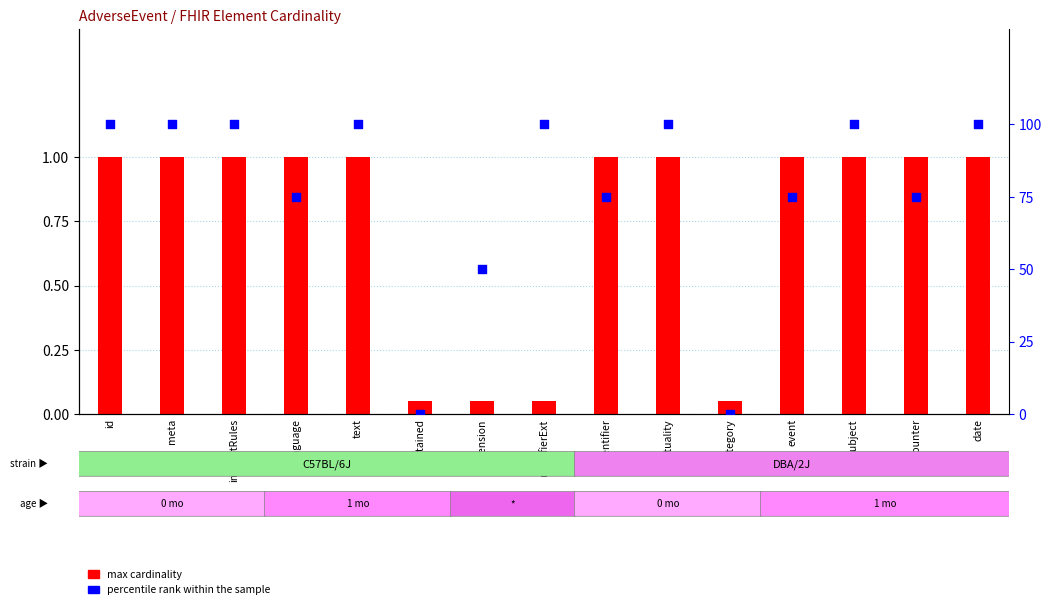

Which series contains the lowest Y value?

percentile rank within the sample